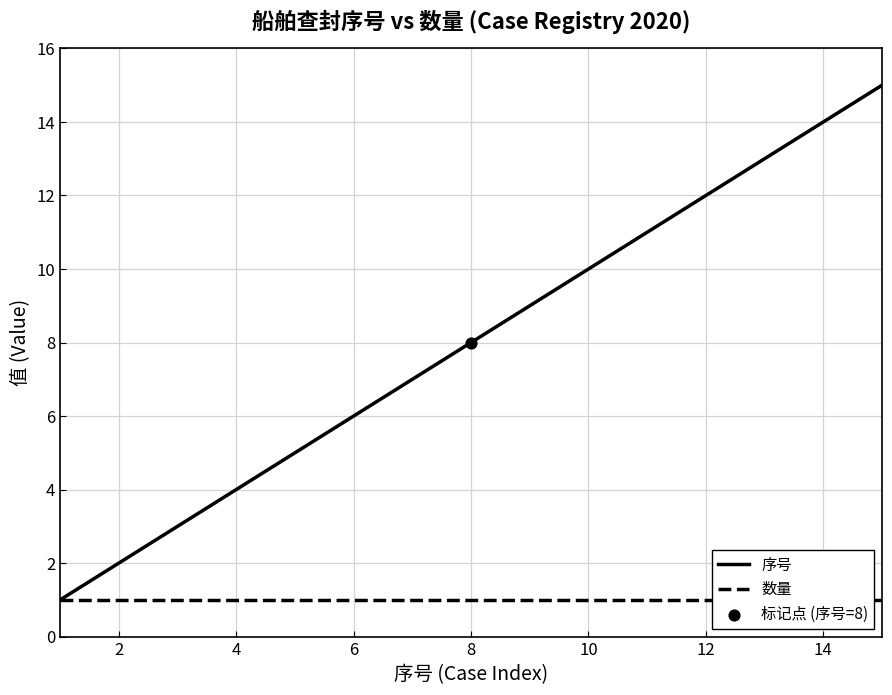

Which series contains the lowest Y value?

序号